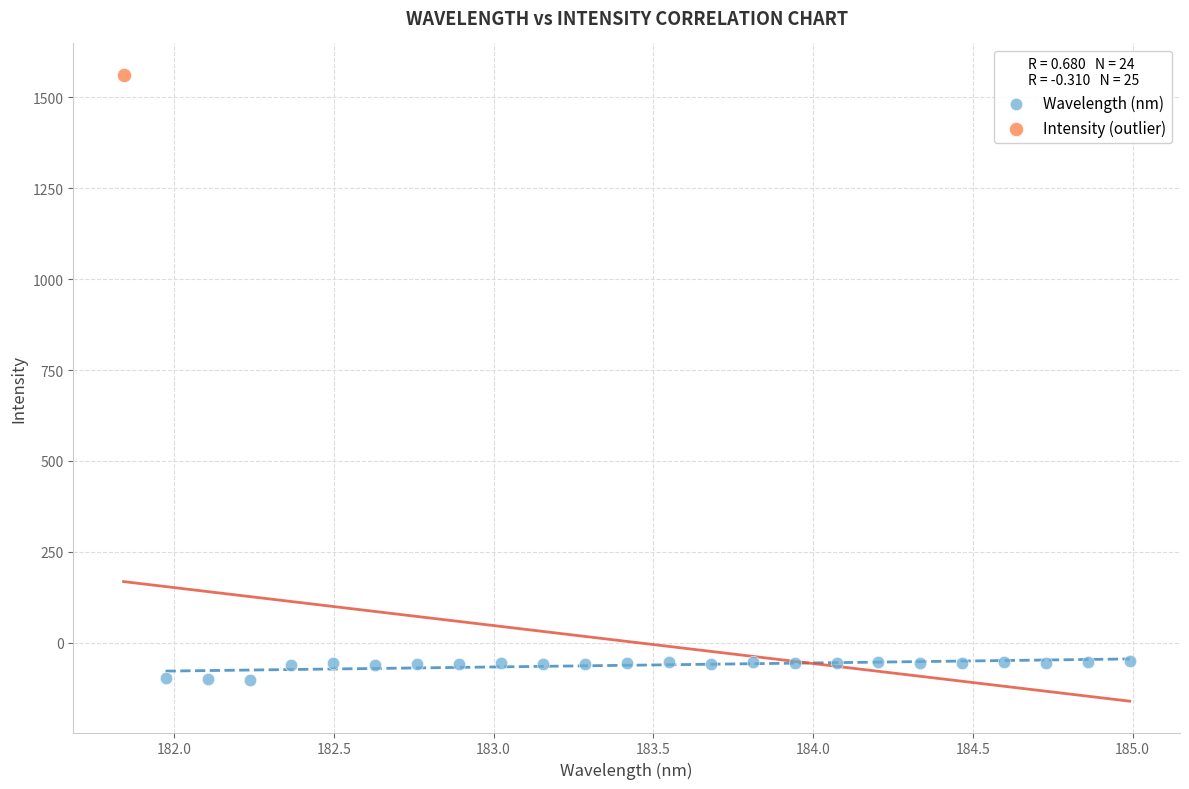

What are all the series names shown in the legend?

Wavelength (nm), Intensity (outlier)